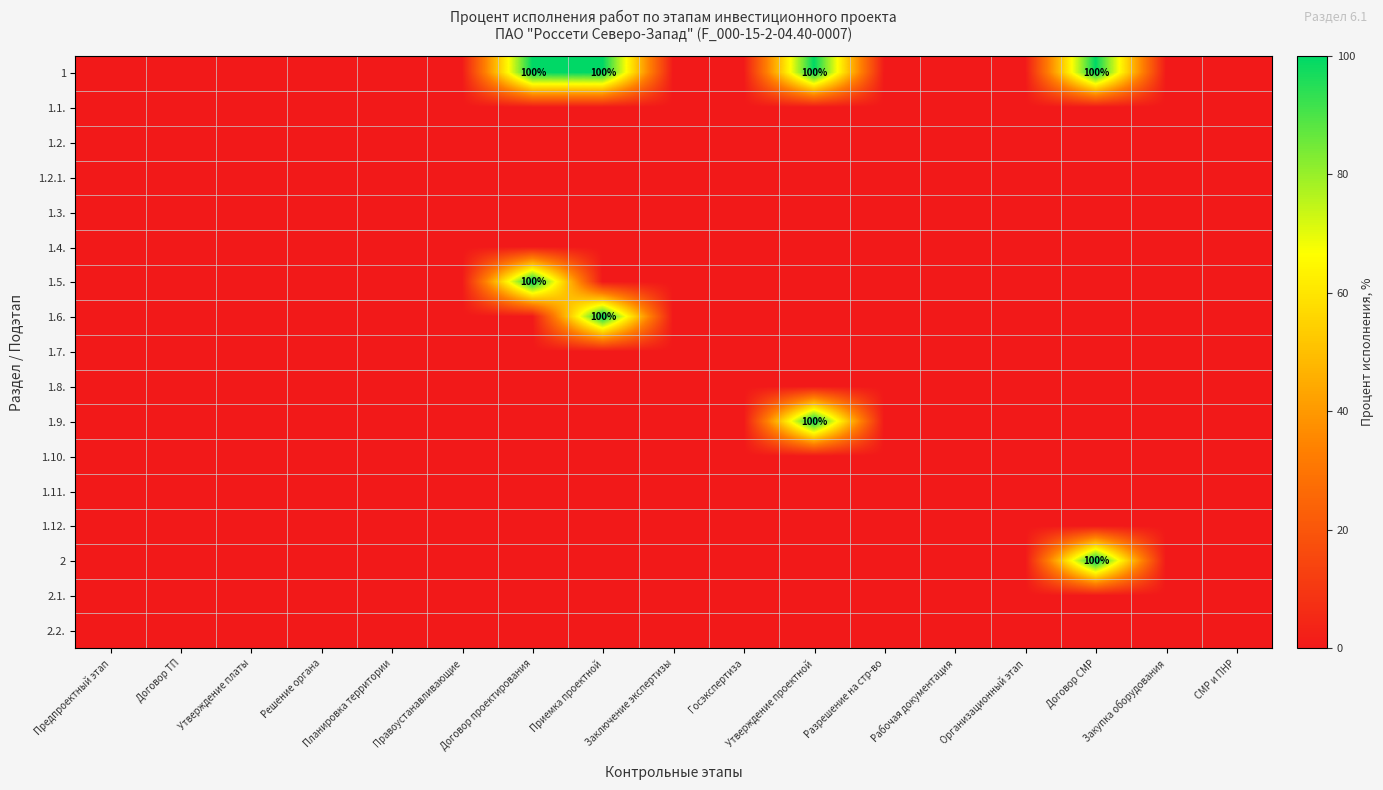

At which category is the sum across all series the highest?

Договор проектирования